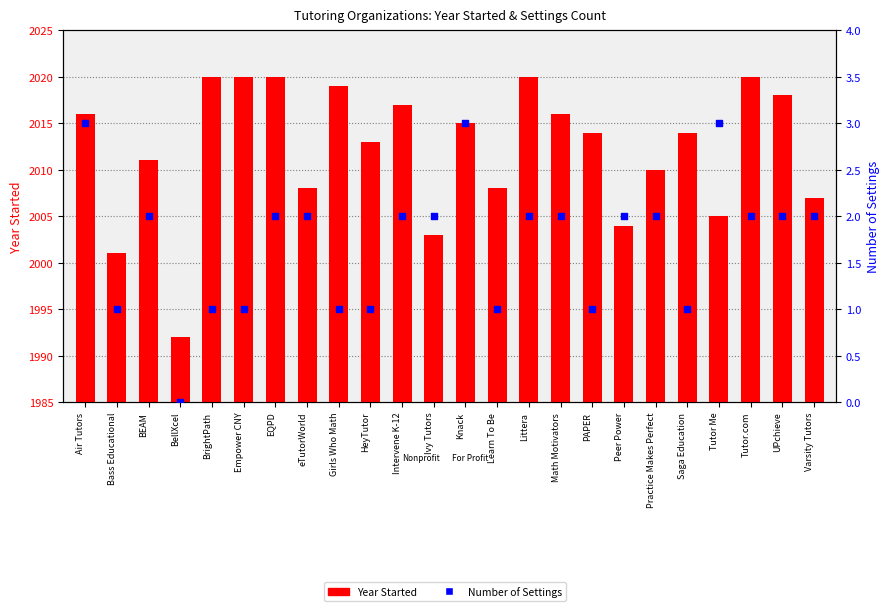

At how many categories does at least one series exceed 304?

24